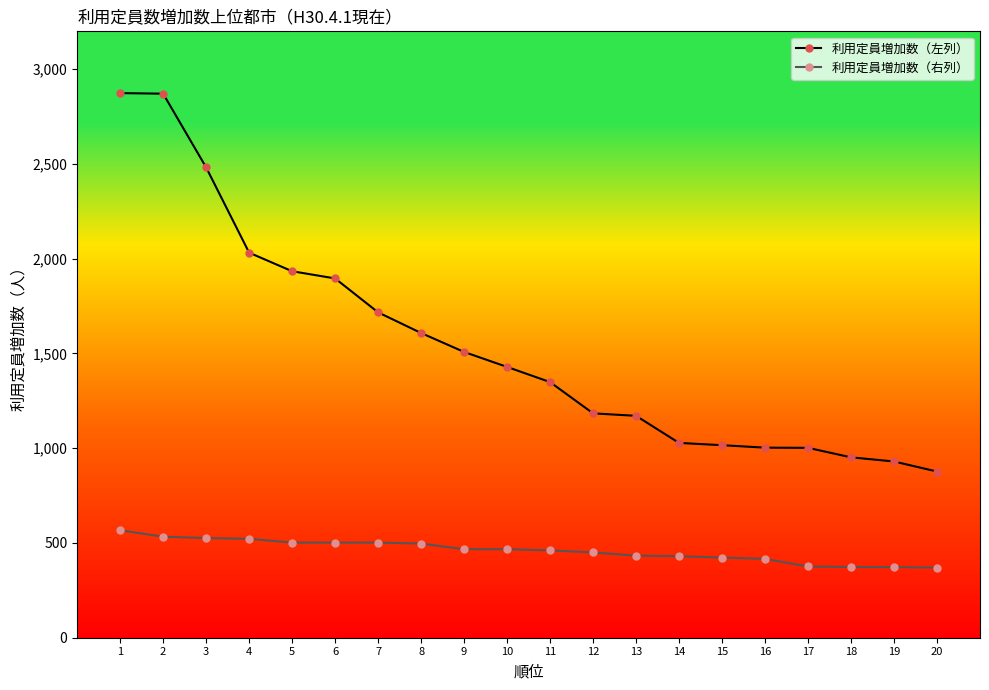

What is the total value across all series at 19?

1303